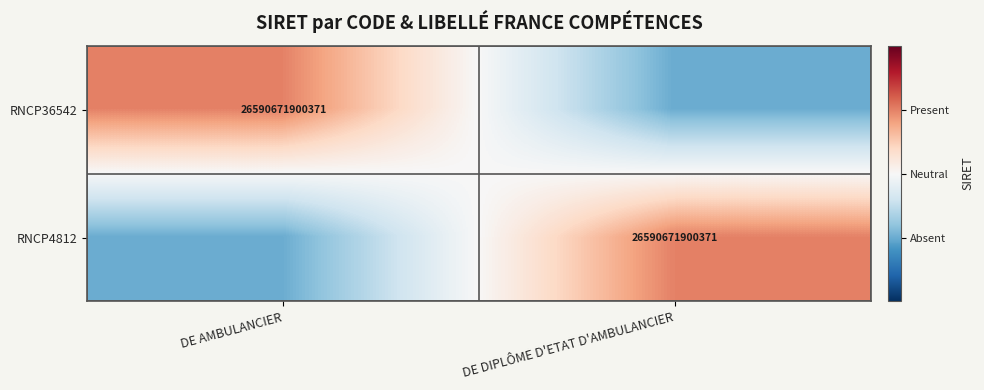

The RNCP36542 series shows 11157225131687 at DE AMBULANCIER. True or false?

False